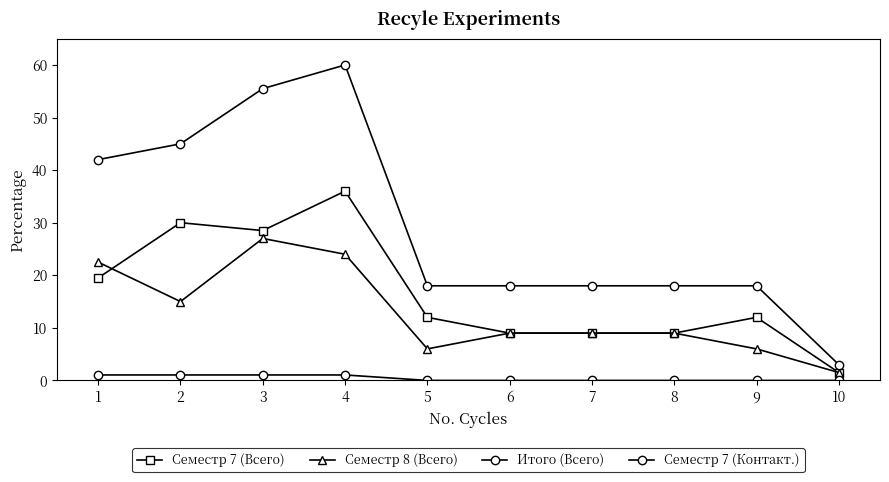

True or false: Семестр 7 (Всего) and Семестр 8 (Всего) intersect in this chart.

True